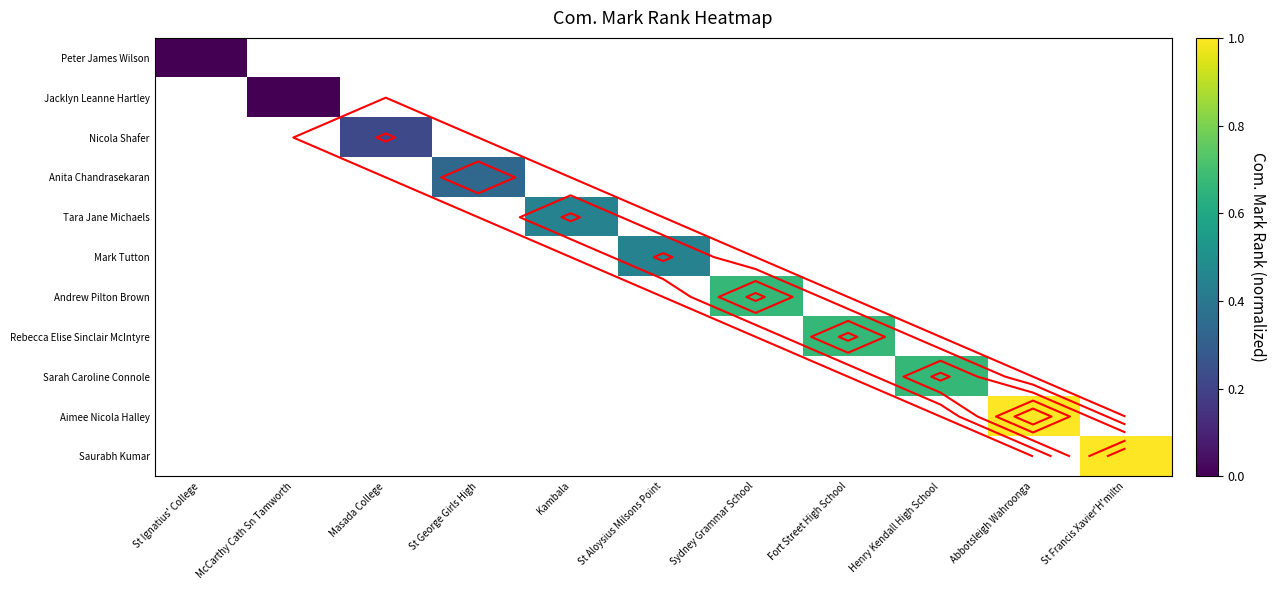

Between St Ignatius' College and St Francis Xavier'H'miltn, which is larger?

St Francis Xavier'H'miltn